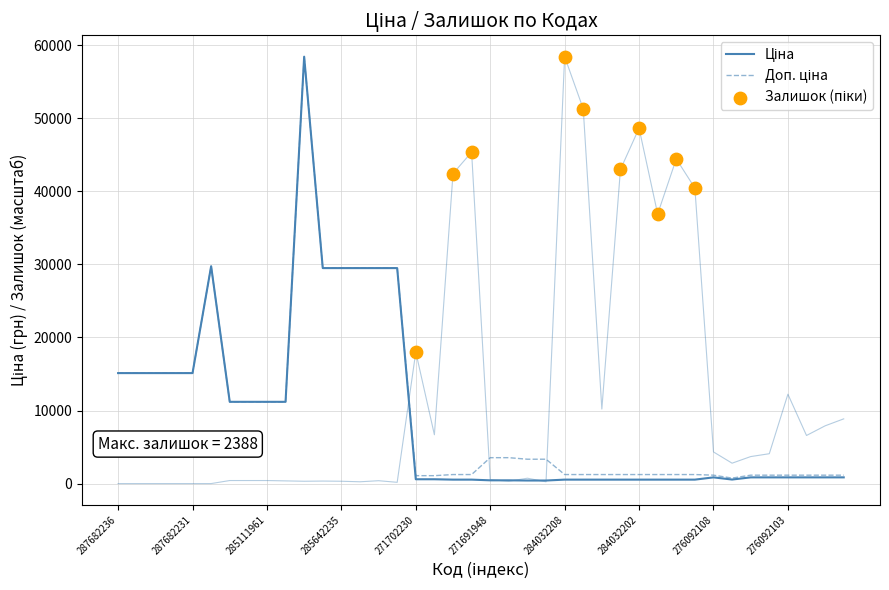

Which series has the largest Y range (max minus min)?

Залишок